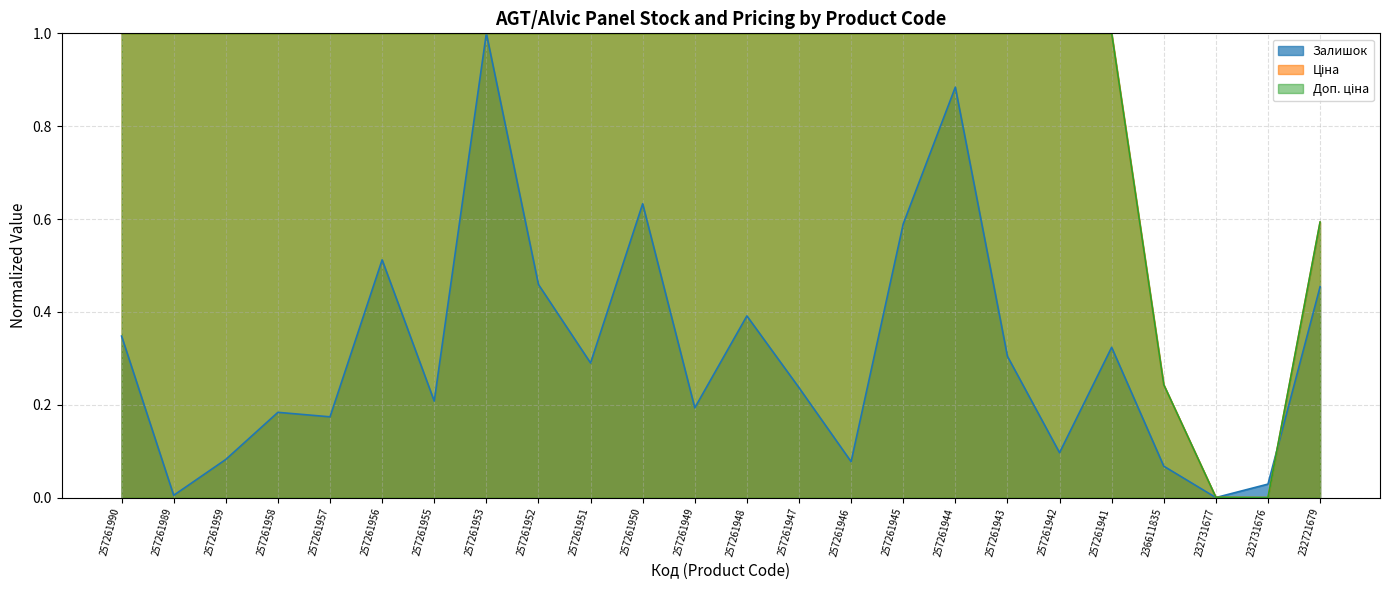

Reading left to right, what are all the values shown in this chart?

Залишок: 257261990=0.3	257261989=0.0	257261959=0.1	257261958=0.2	257261957=0.2	257261956=0.5	257261955=0.2	257261953=1.0	257261952=0.5	257261951=0.3	257261950=0.6	257261949=0.2	257261948=0.4	257261947=0.2	257261946=0.1	257261945=0.6	257261944=0.9	257261943=0.3	257261942=0.1	257261941=0.3	236611835=0.1	232731677=0.0	232731676=0.0	232721679=0.5
Ціна: 257261990=1.0	257261989=1.0	257261959=1.0	257261958=1.0	257261957=1.0	257261956=1.0	257261955=1.0	257261953=1.0	257261952=1.0	257261951=1.0	257261950=1.0	257261949=1.0	257261948=1.0	257261947=1.0	257261946=1.0	257261945=1.0	257261944=1.0	257261943=1.0	257261942=1.0	257261941=1.0	236611835=0.2	232731677=0.0	232731676=0.0	232721679=0.6
Доп. ціна: 257261990=1.0	257261989=1.0	257261959=1.0	257261958=1.0	257261957=1.0	257261956=1.0	257261955=1.0	257261953=1.0	257261952=1.0	257261951=1.0	257261950=1.0	257261949=1.0	257261948=1.0	257261947=1.0	257261946=1.0	257261945=1.0	257261944=1.0	257261943=1.0	257261942=1.0	257261941=1.0	236611835=0.2	232731677=0.0	232731676=0.0	232721679=0.6